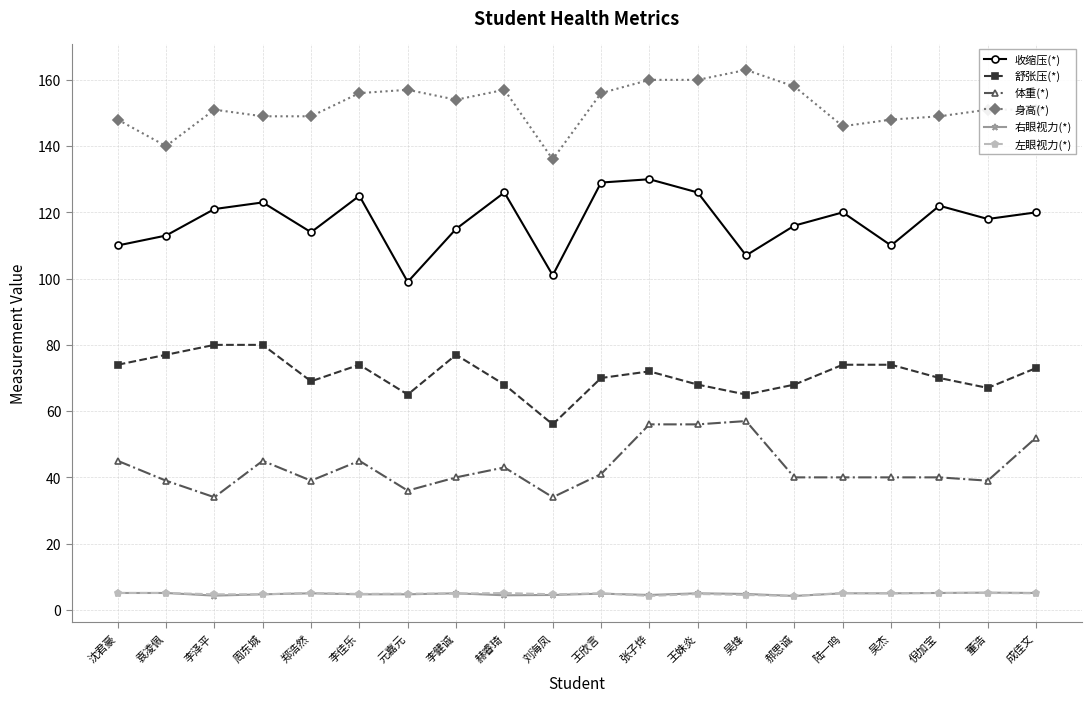

How many data points in 收缩压(*) are less than 120?

10